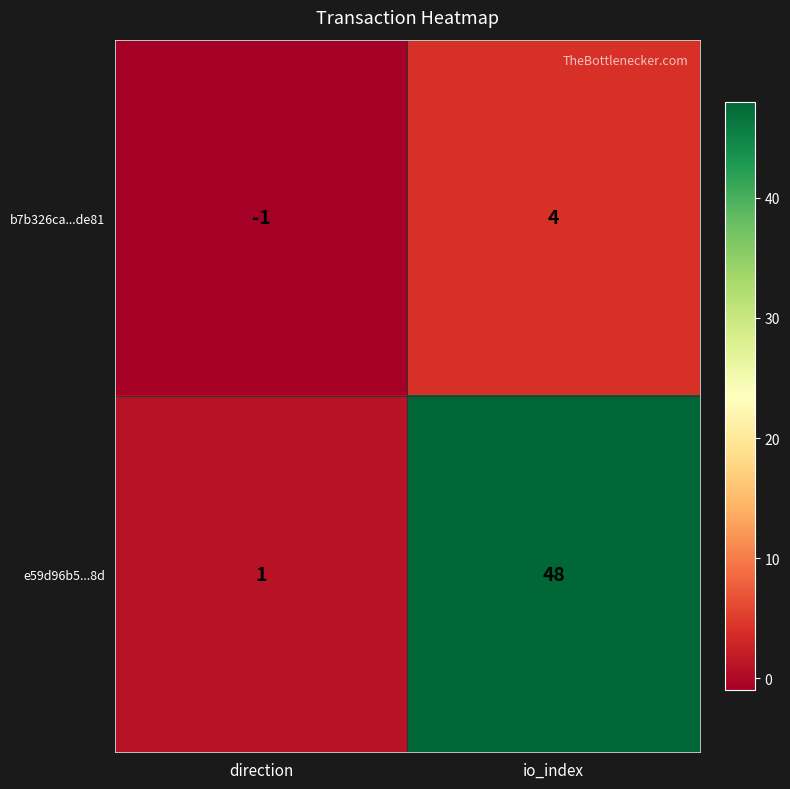

At which label is e59d96b5...8d closest to 24?

direction